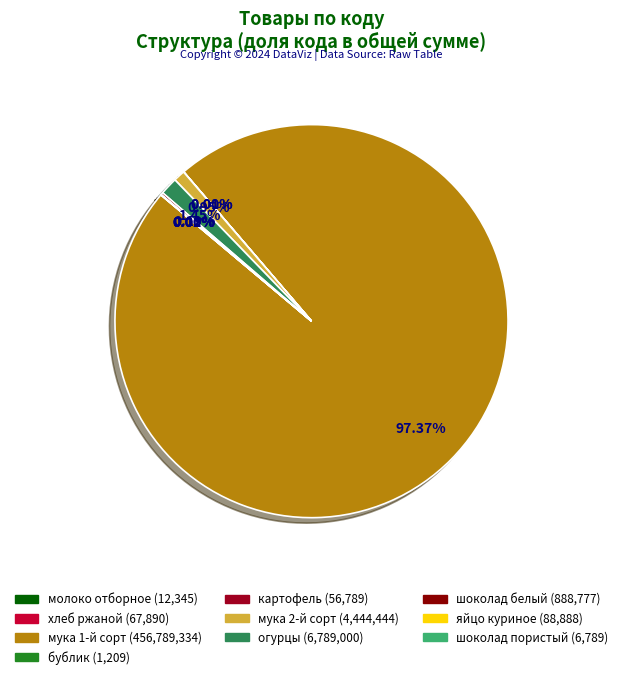

Combined, what portion of the pie is огурцы and мука 2-й сорт?

2.4%